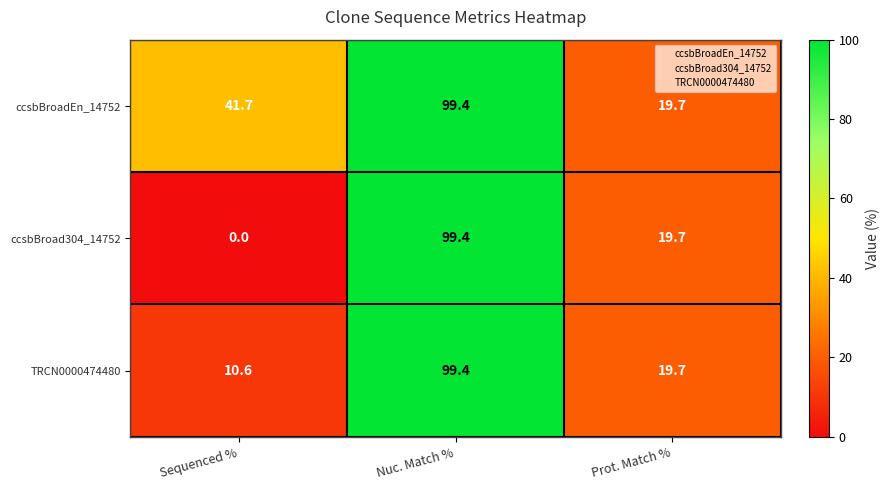

What is the sum of all ccsbBroad304_14752 values?

119.1